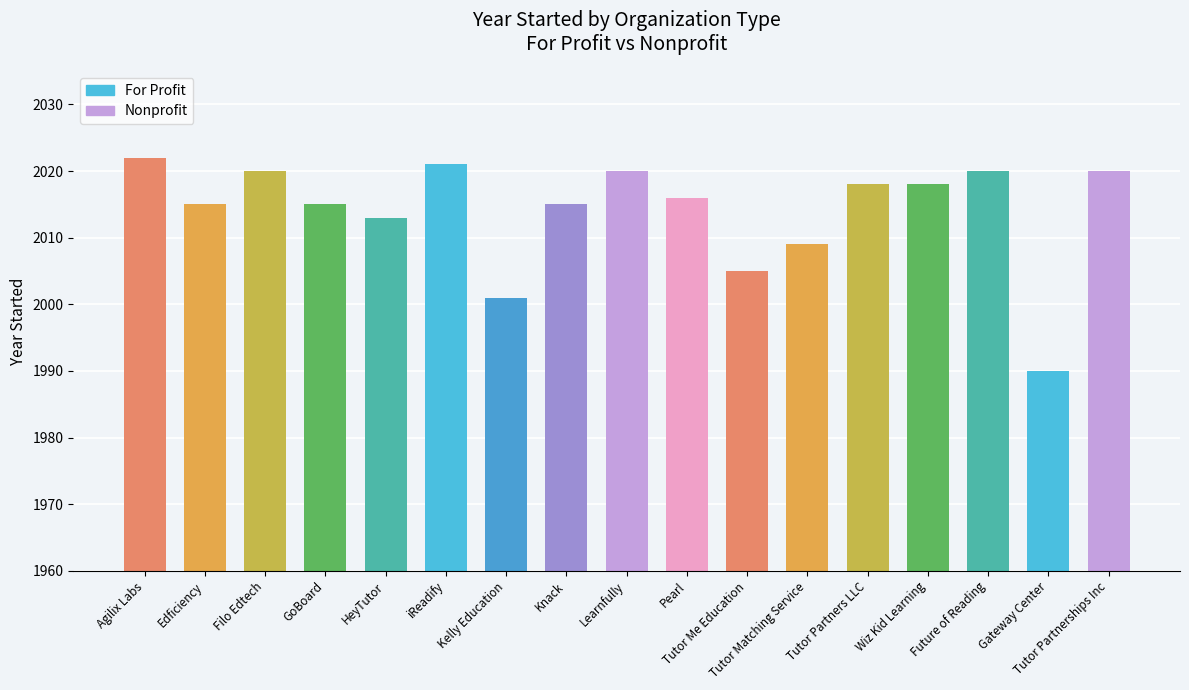

Reading right to left, what are all the values shown in this chart?

2020	1990	2020	2018	2018	2009	2005	2016	2020	2015	2001	2021	2013	2015	2020	2015	2022